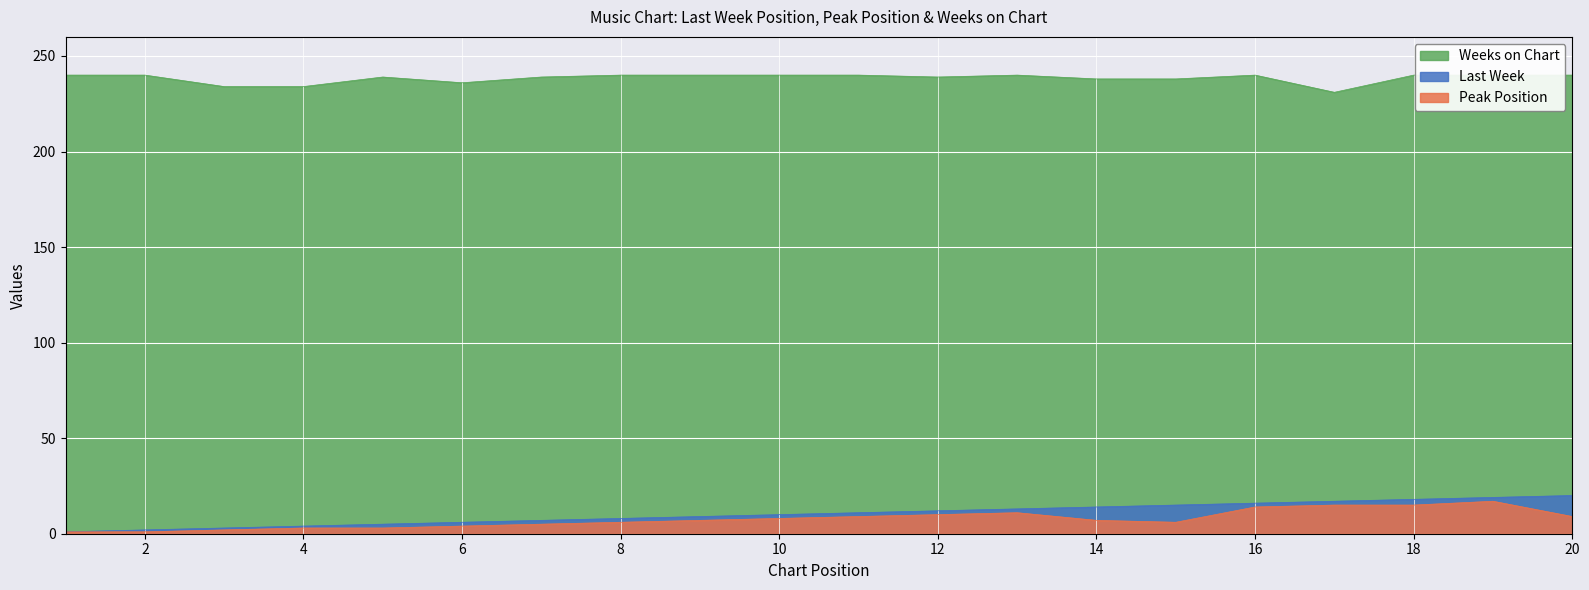

True or false: Last Week has more than 2 points higher than both neighbors.

False